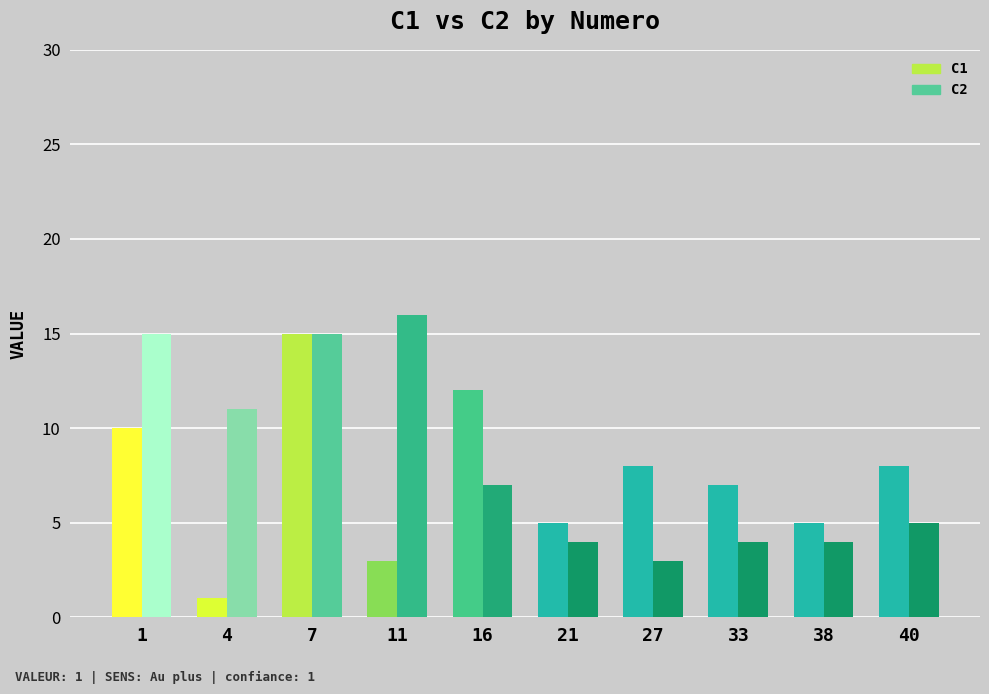

What is the value of the C1 bar at the 5th from the left?

12